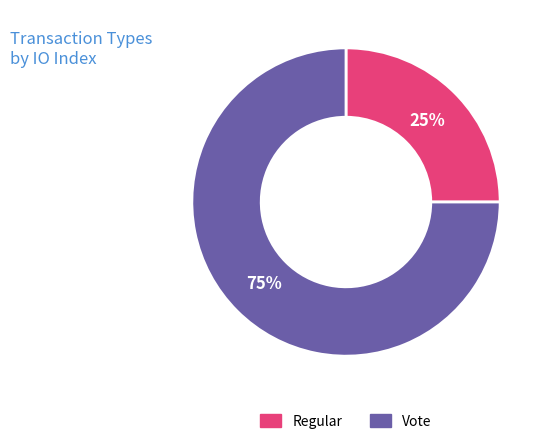

What percentage is the Vote slice, to the nearest percent?

75%